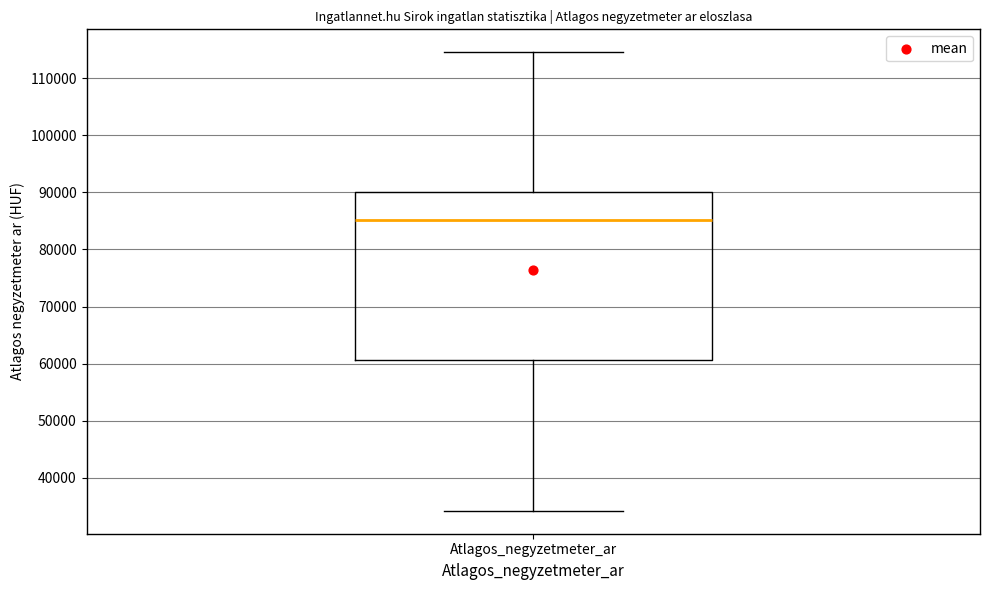

Read this box plot against the y-axis: the position of the median line, the range covered by the box, and the ends of both whiskers. The values are not printed on the chart, so give them approximately, as read against the axis.

median 85000, box 61000 to 90000, whiskers 34000 to 115000